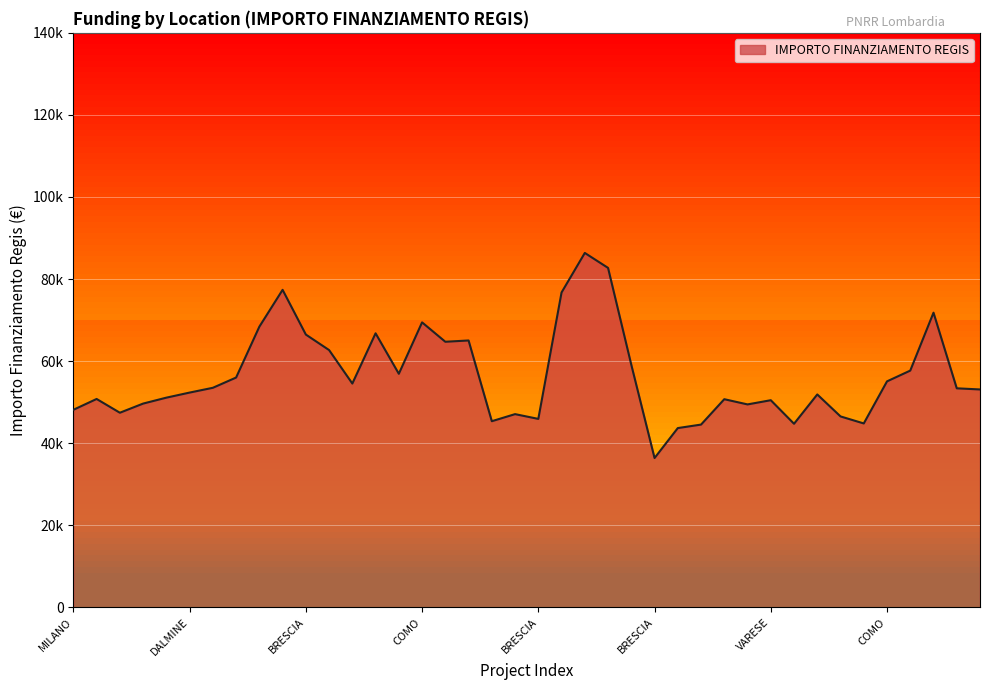

Does the chart display data point markers on the line(s)?

No